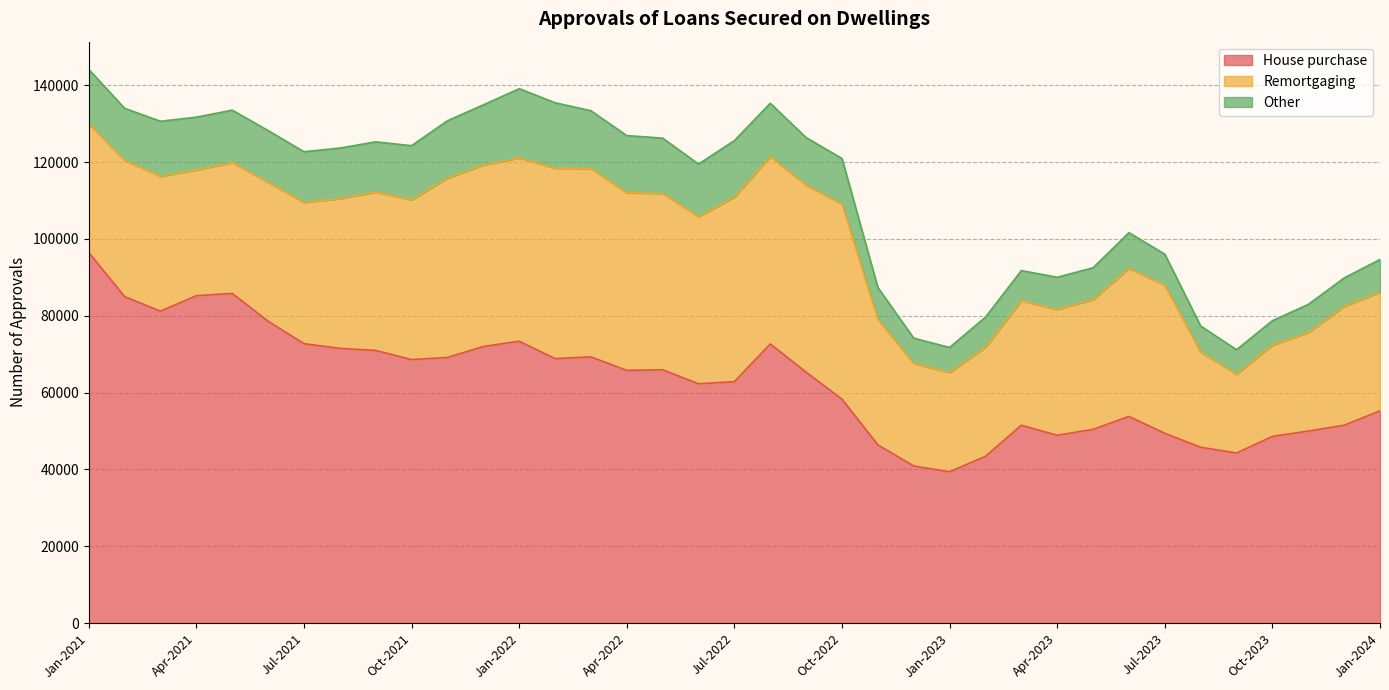

What is the sum of all Other values?

426505